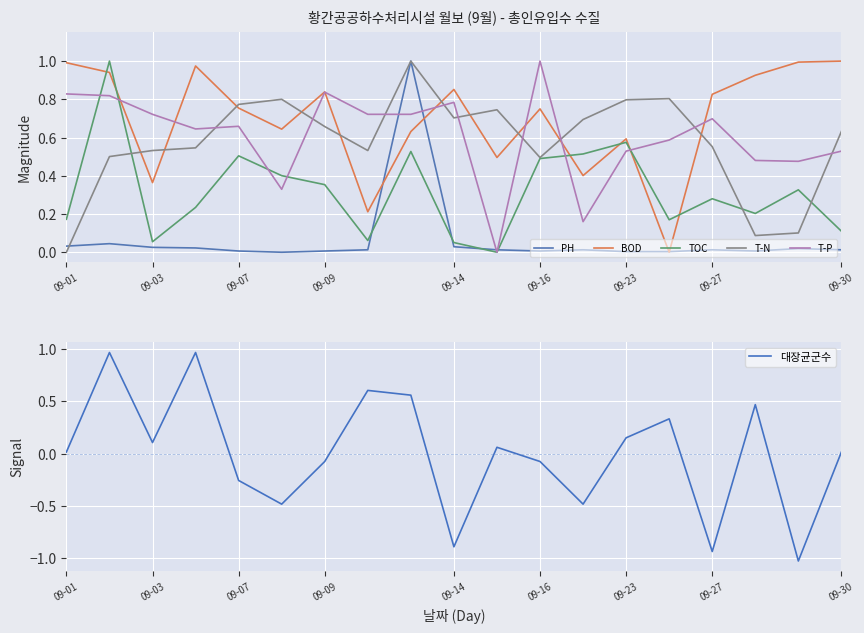

True or false: BOD has a value of 0.6 at 09-03.

False